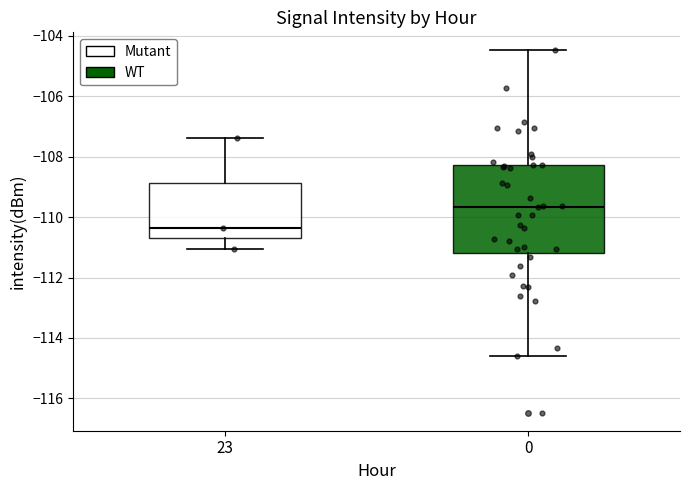

Reading left to right, transcribe this box plot: for each box, give where its median line is, the range the box spans, and where its two whiskers end, as read against the y-axis. The values are not printed on the chart, so give them approximately, as read against the axis.

23: median -110.4, box -110.8 to -108.8, whiskers -111.0 to -107.4
0: median -109.6, box -111.2 to -108.2, whiskers -114.6 to -104.4